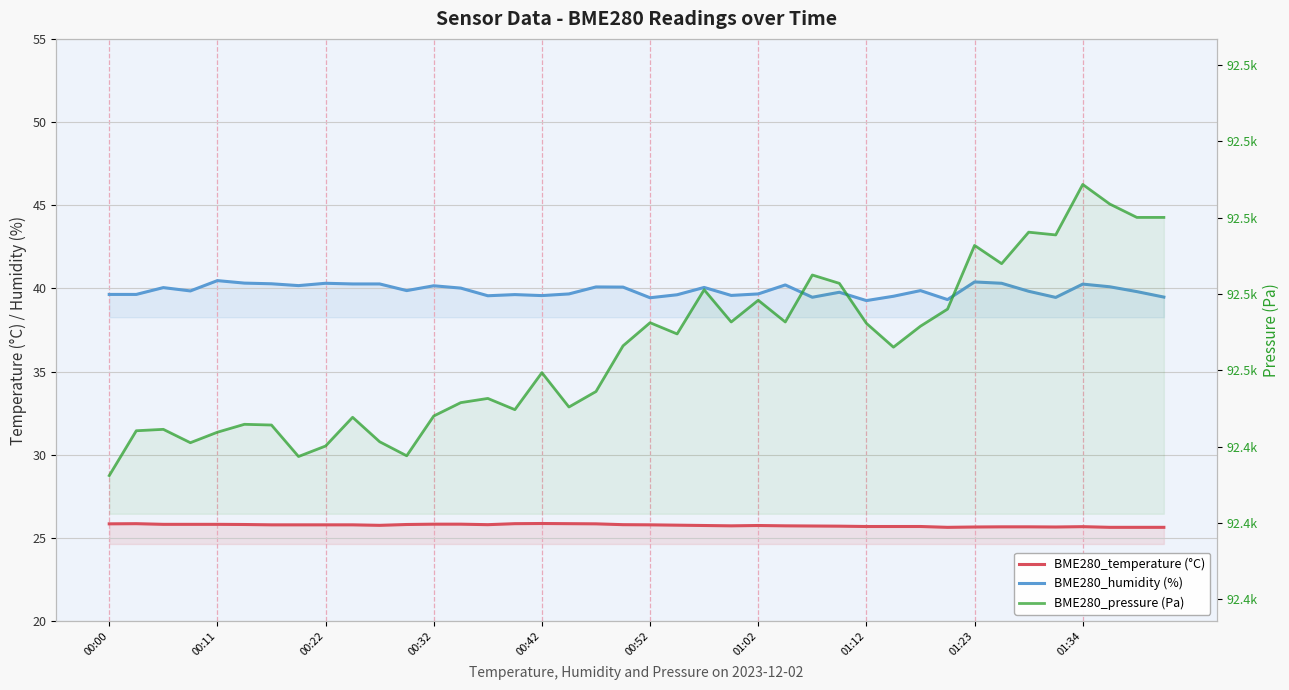

What position from the right is 14?

26